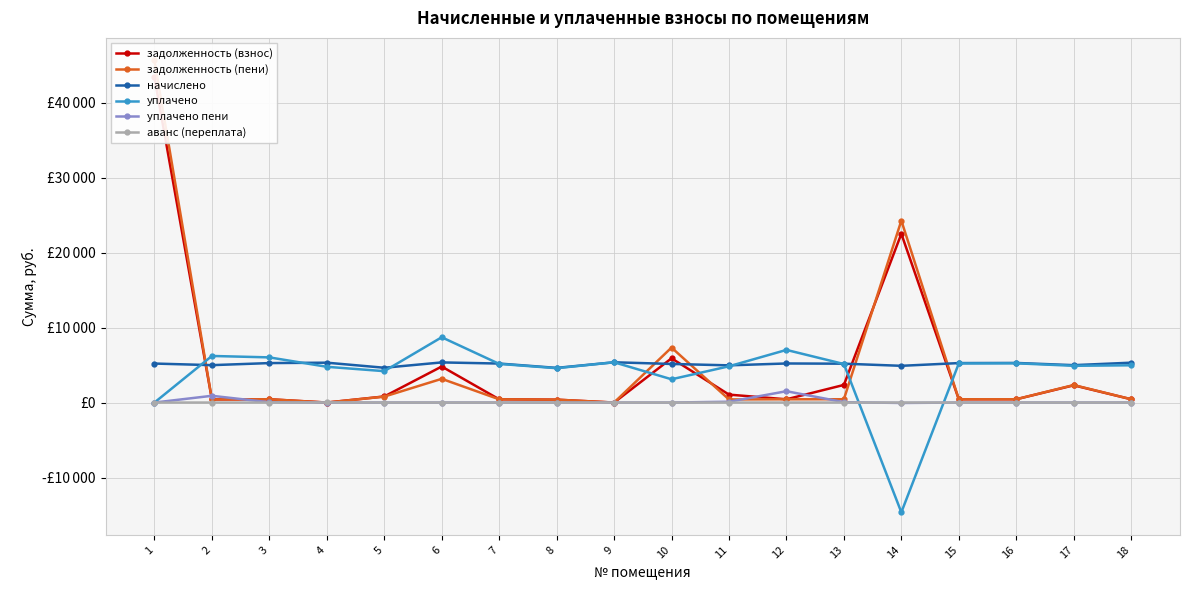

In задолженность (взнос), how many points are higher than both neighbors (excluding endpoints)?

5